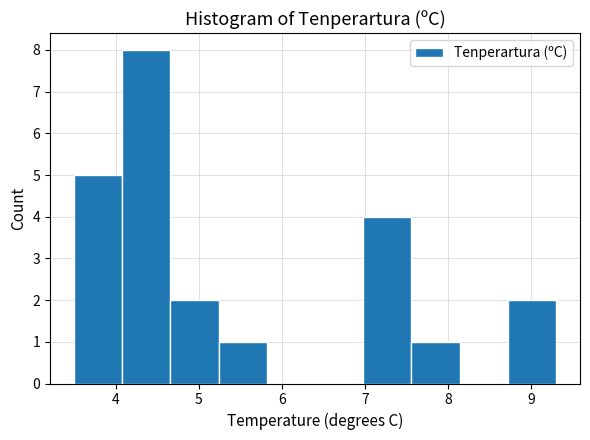

Over which range of the x-axis is the bar tallest?

4.08 to 4.66